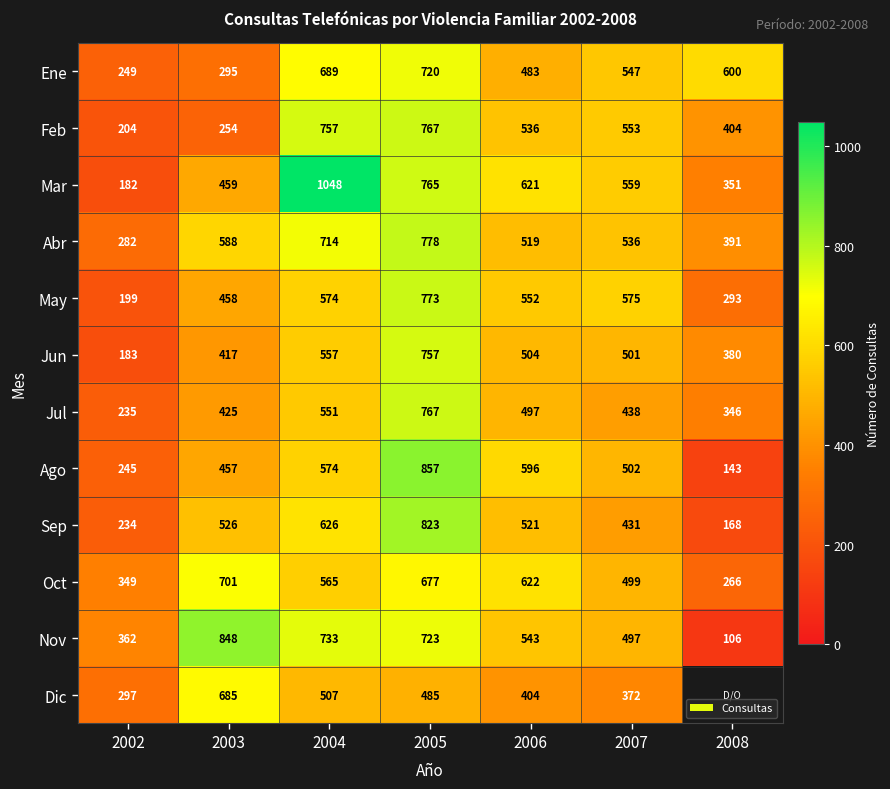

True or false: May has a value of 365.8 at 2004.

False